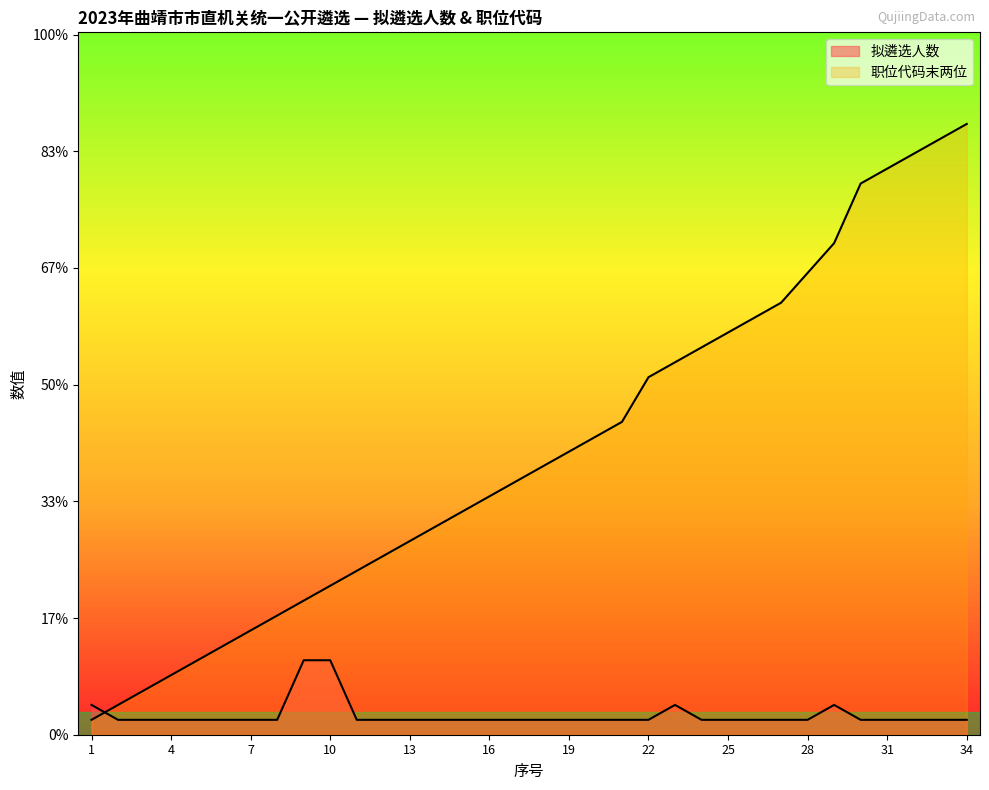

What are all the series names shown in the legend?

拟遴选人数, 职位代码末两位